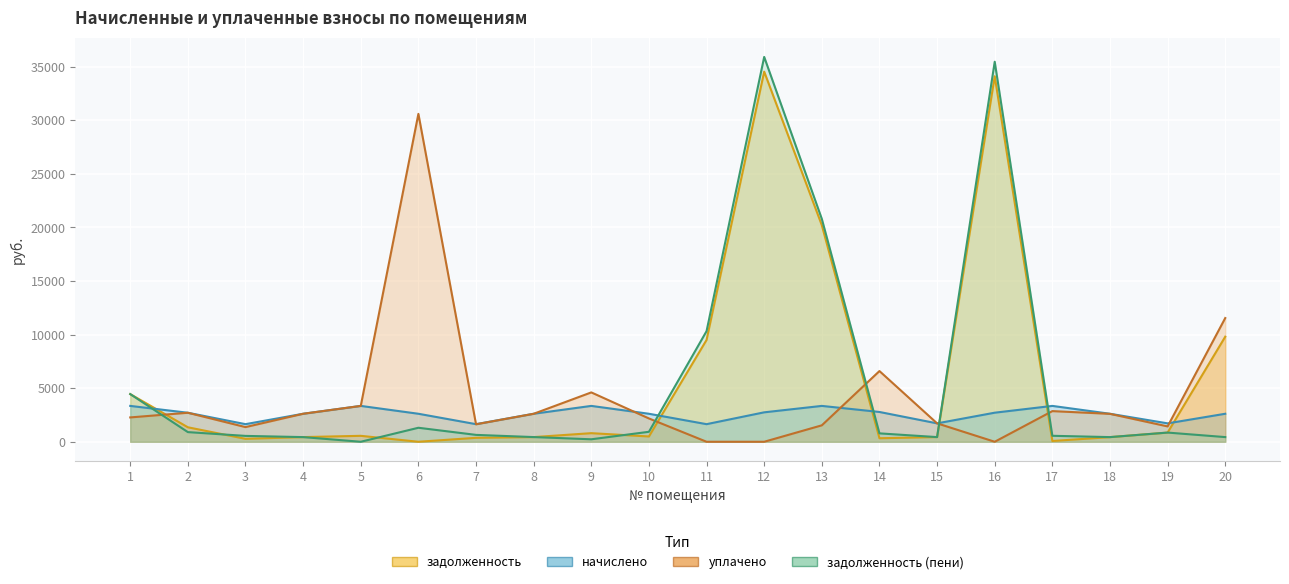

At which label does задолженность (пени) first exceed 783?

1